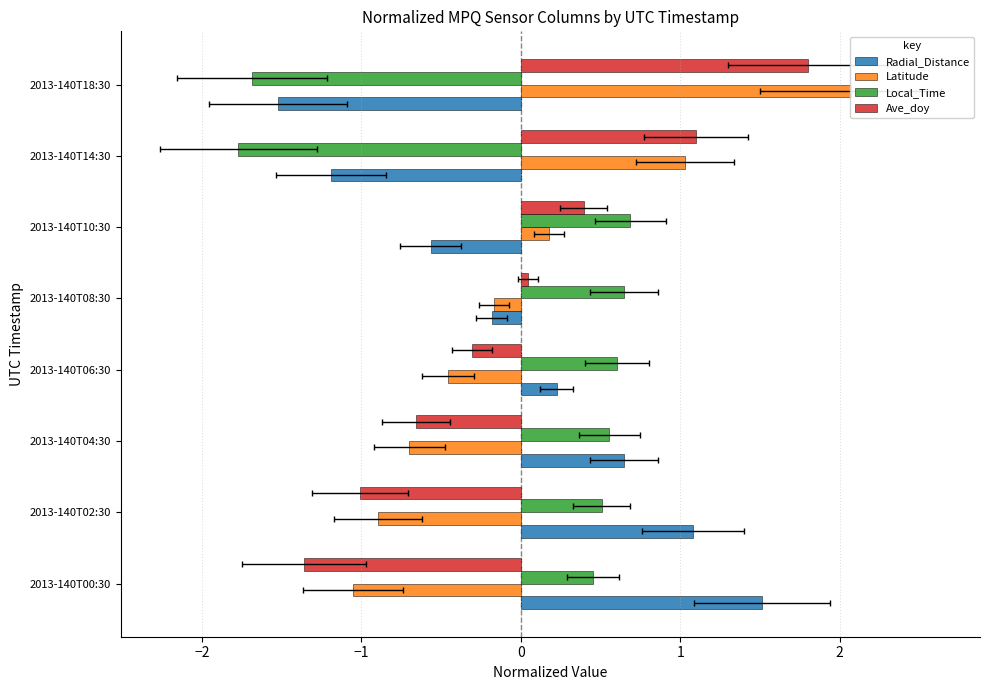

What is the greatest value displayed?

2.1